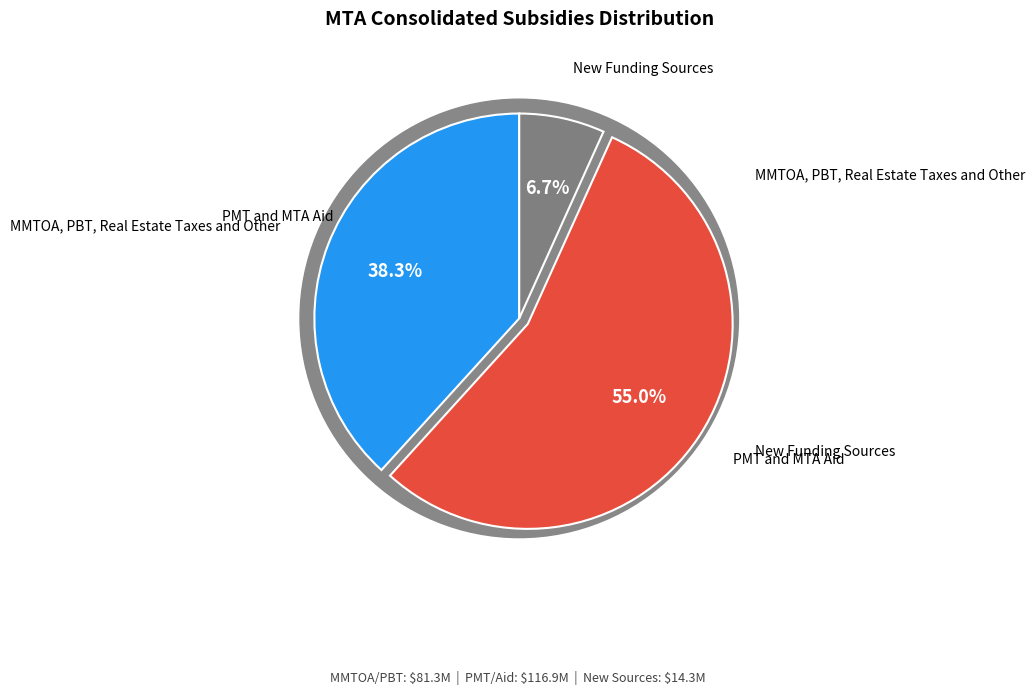

What percentage do New Funding Sources and PMT and MTA Aid together represent?

61.7%